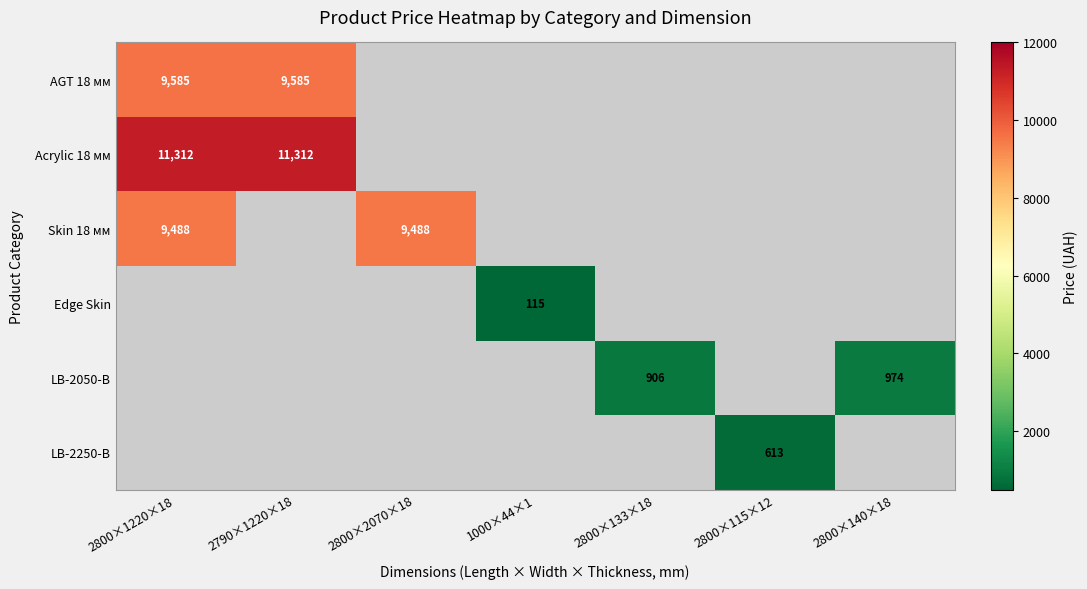

True or false: Acrylic 18 мм has a value of 16333 at 2800×1220×18.

False